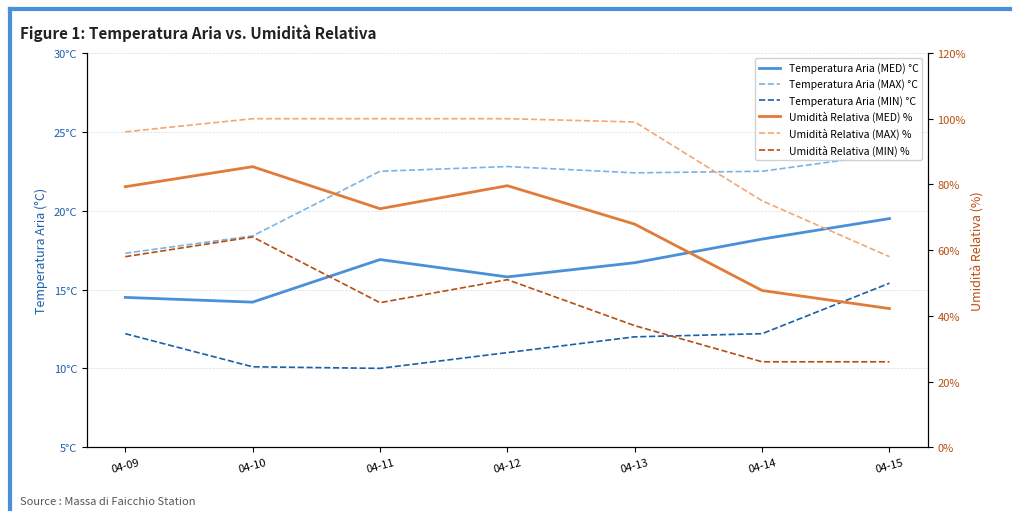

Does the chart have visible grid lines?

Yes